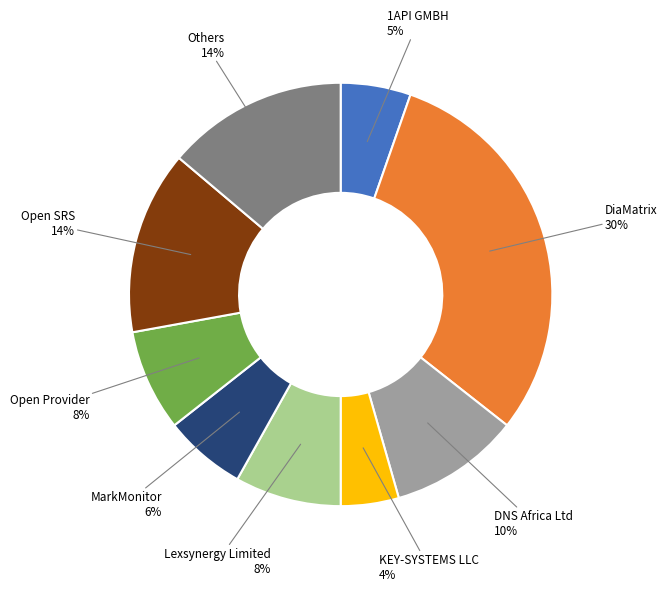

Is there any slice that represents more than half of the pie?

No